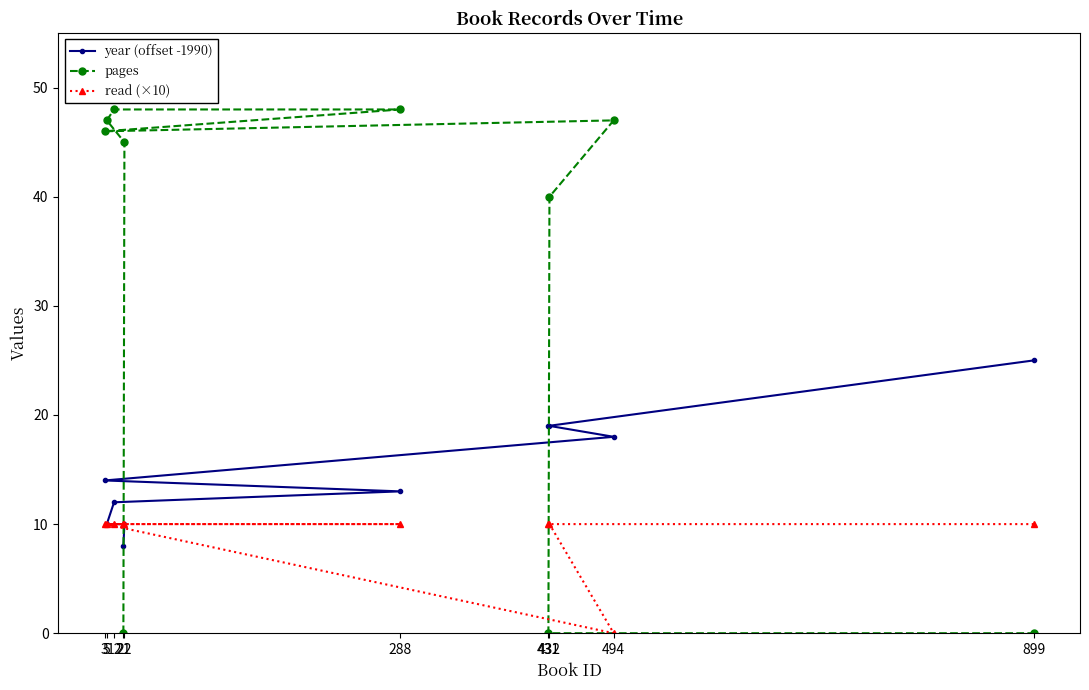

What is the sum of all read (×10) values?

90